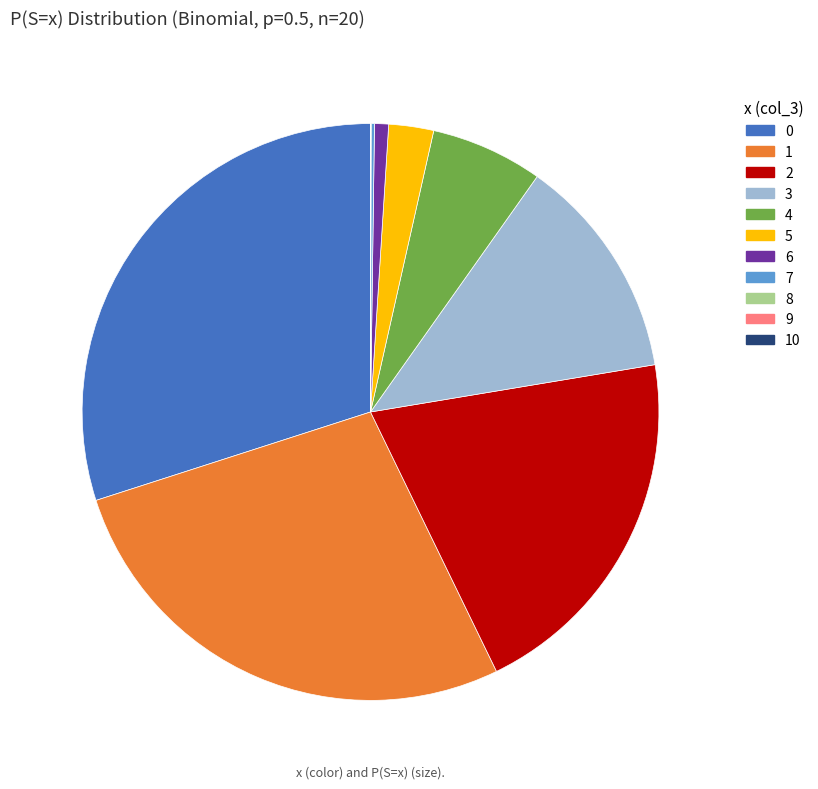

Does 6 represent more than half of the total?

No